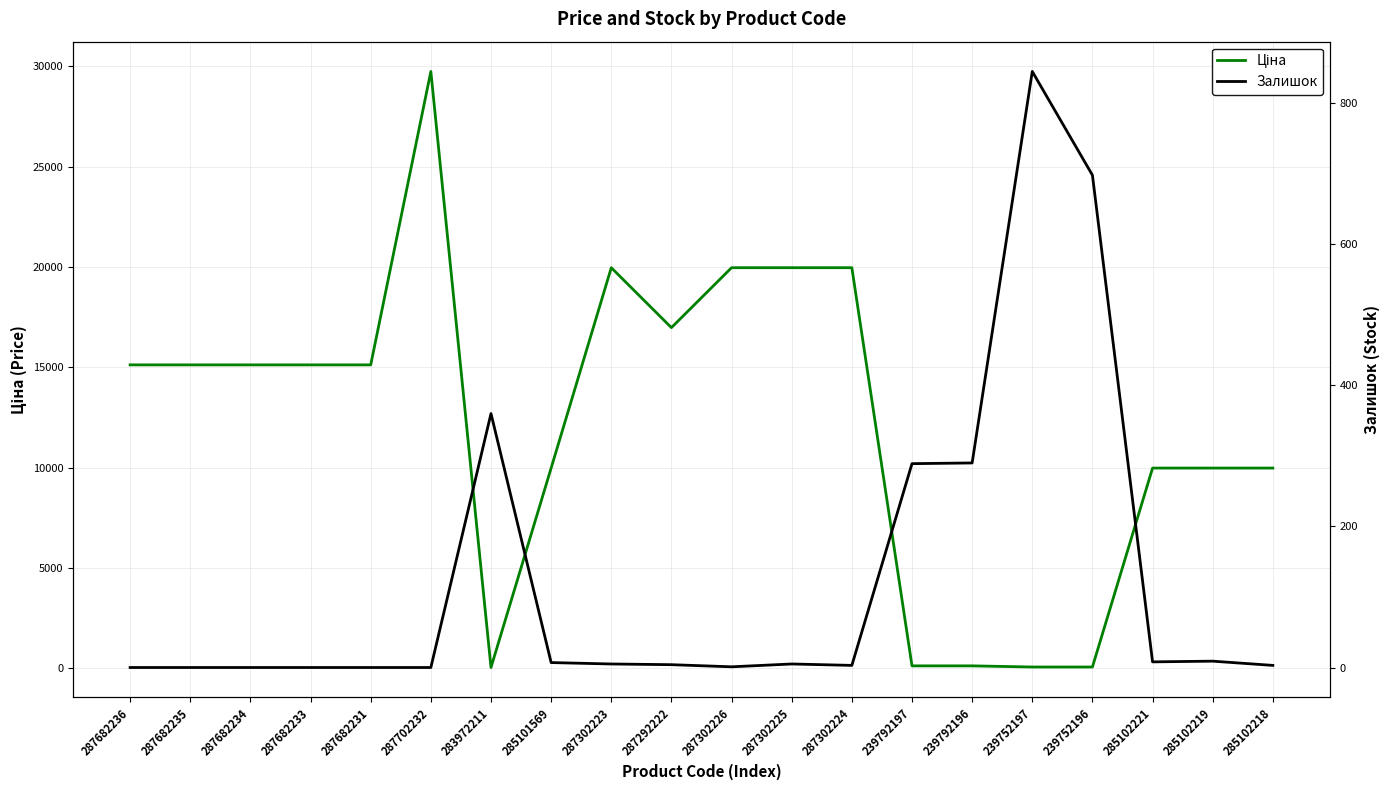

At which category does the chart reach its peak across all series?

287702232